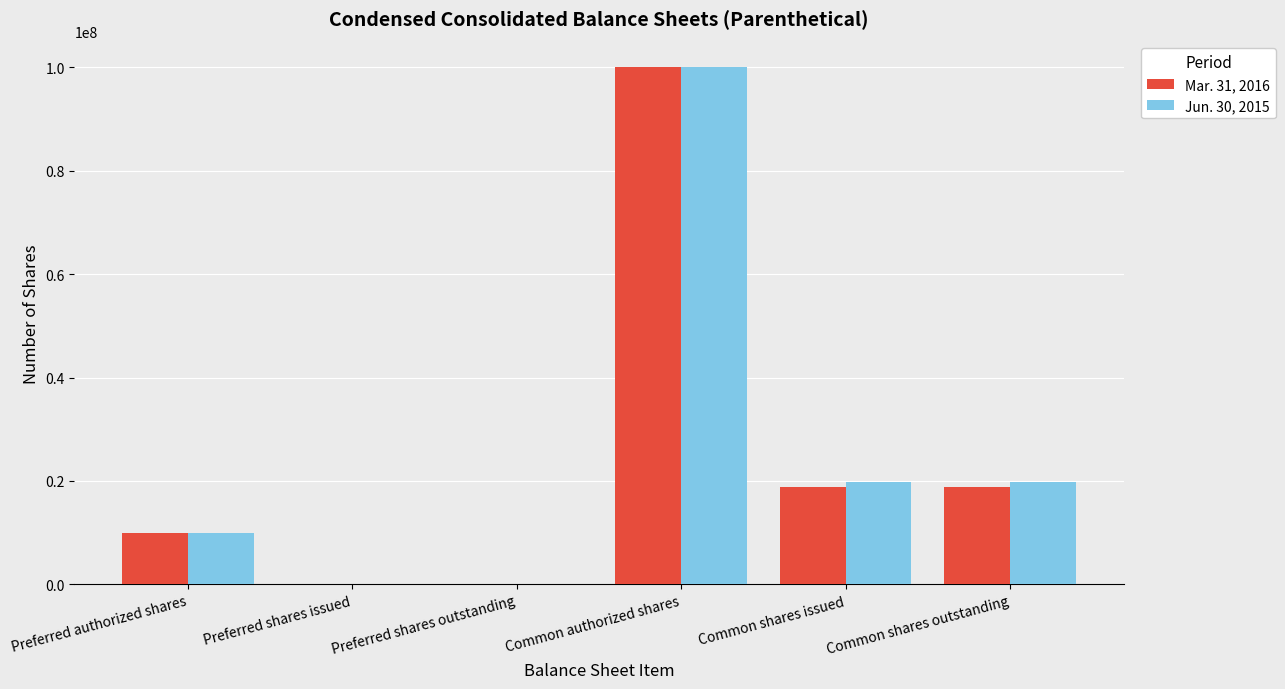

Reading left to right, transcribe all the data shown in this chart.

Mar. 31, 2016: 10000000	0	0	100000000	18893137	18893137
Jun. 30, 2015: 10000000	0	0	100000000	19716507	19716507